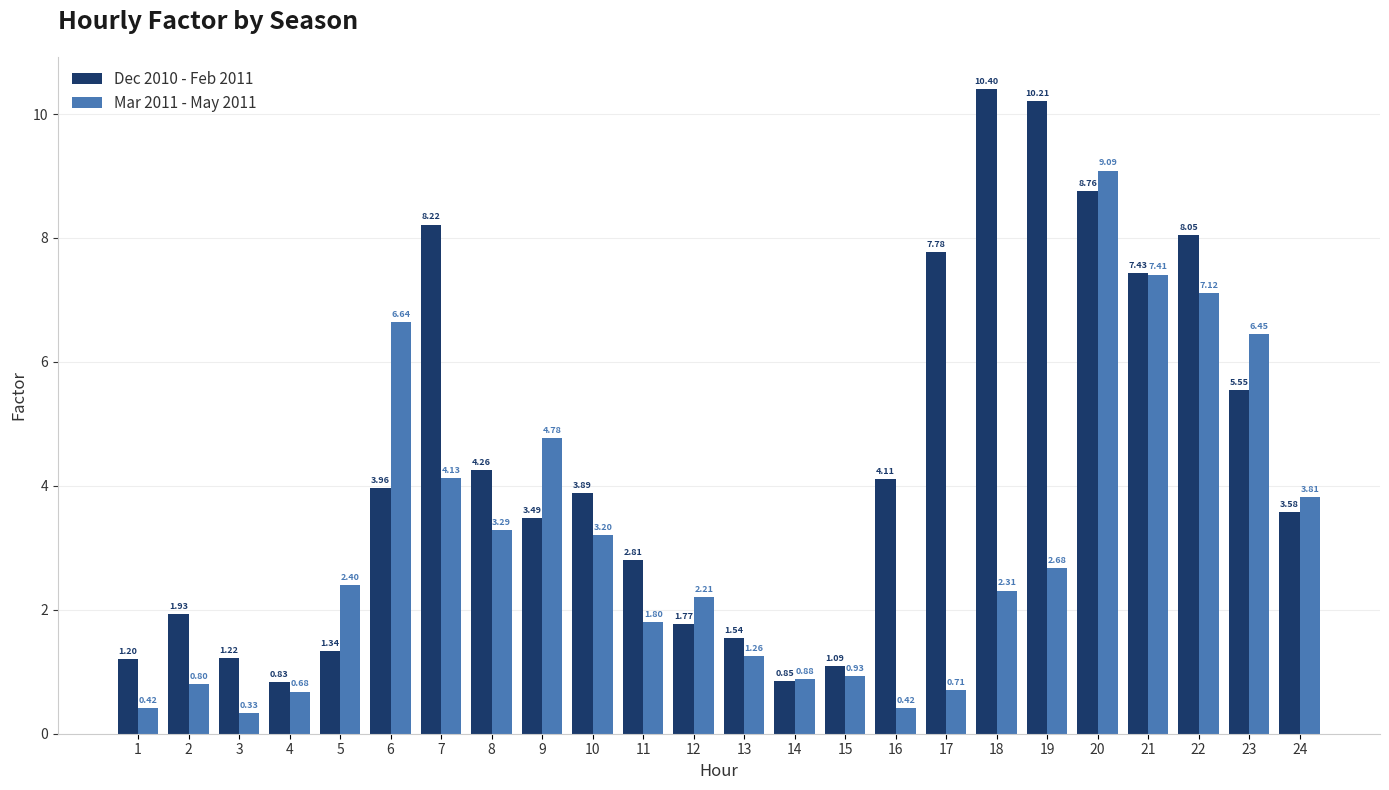

What is the sum of all Mar 2011 - May 2011 values?

73.7